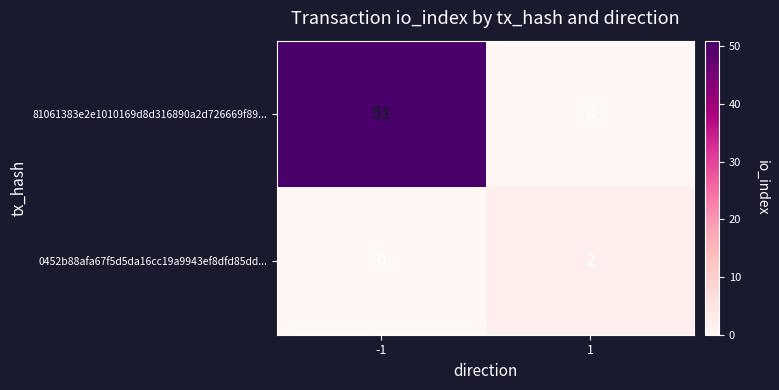

Which series has the widest spread of values?

81061383e2e1010169d8d316890a2d726669f89...